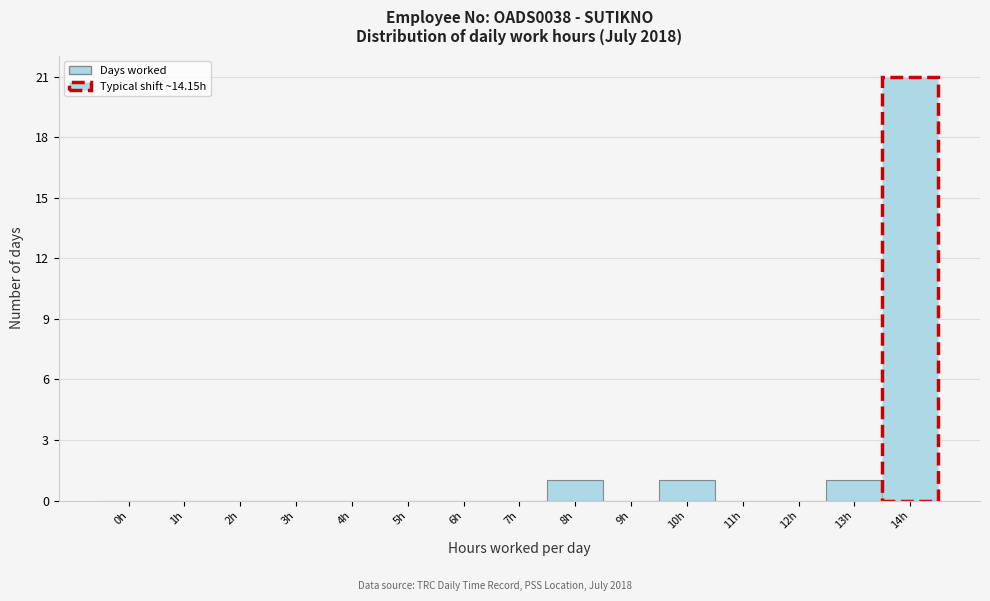

Reading left to right, what are all the values shown in this chart?

0h=0	1h=0	2h=0	3h=0	4h=0	5h=0	6h=0	7h=0	8h=1	9h=0	10h=1	11h=0	12h=0	13h=1	14h=21